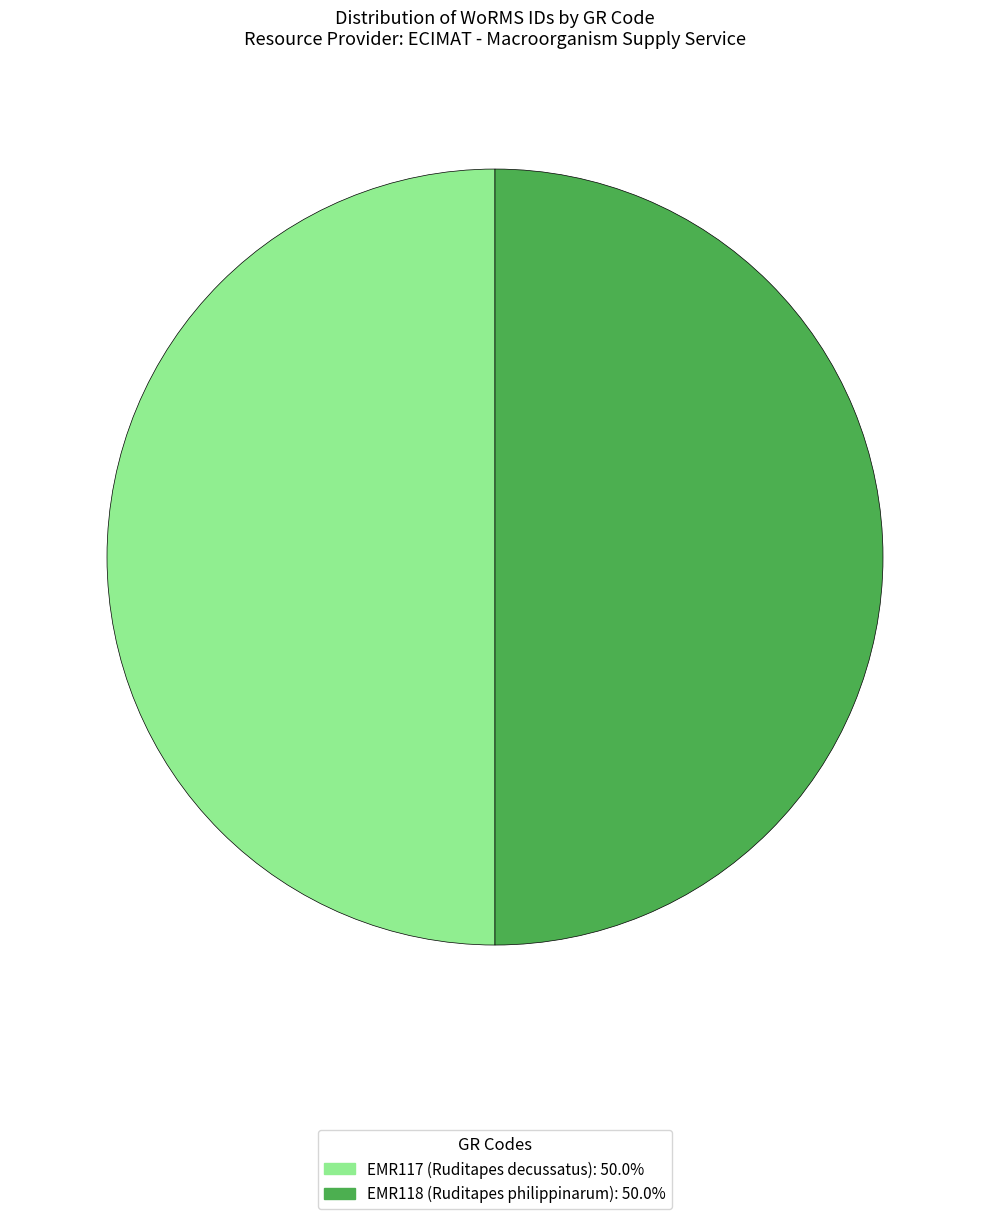

Combined, do EMR117 and EMR118 account for over 50%?

Yes